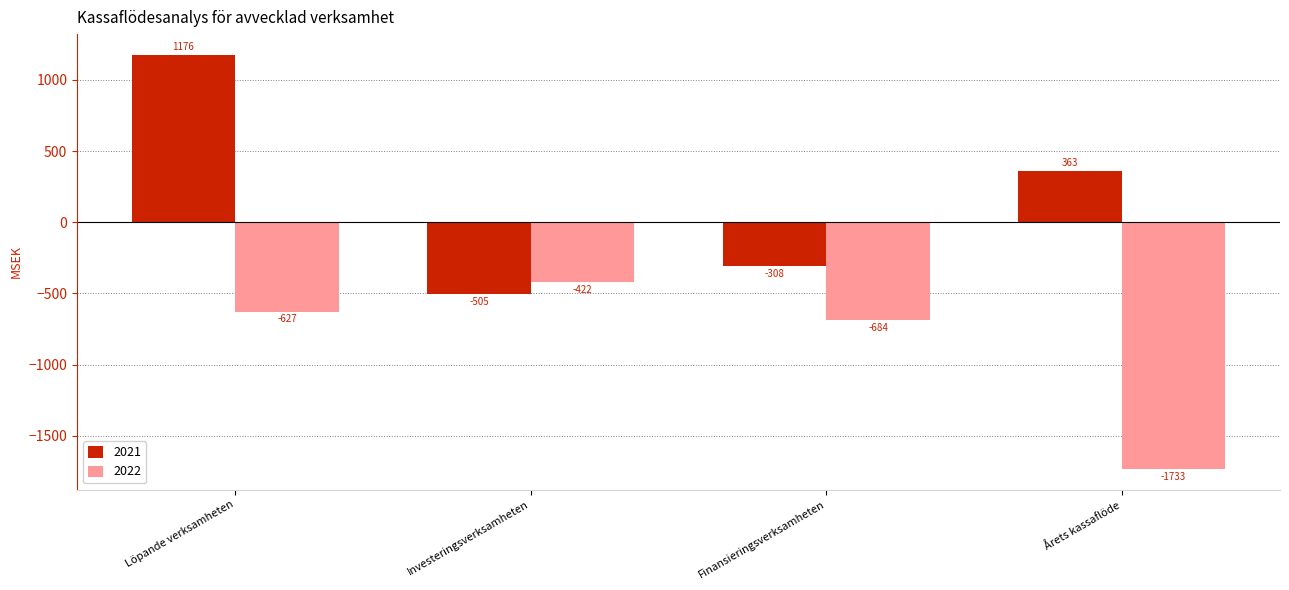

How many groups of bars are there?

4